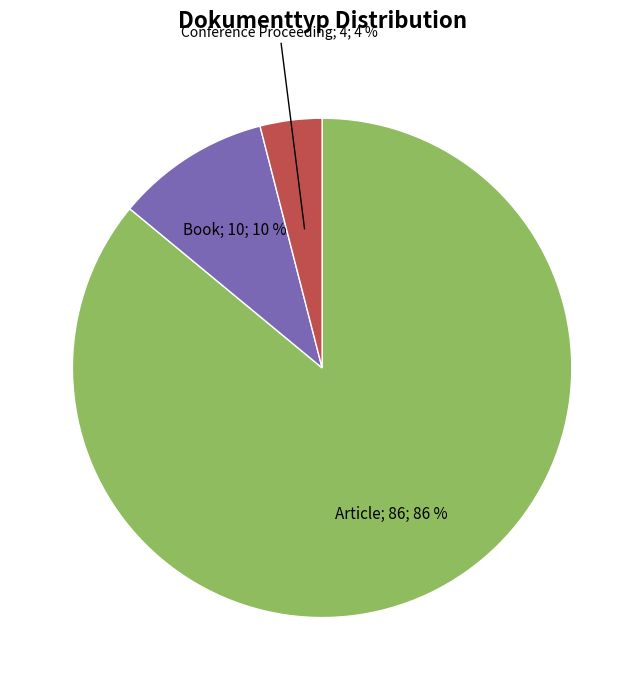

To the nearest percent, what is the average slice percentage?

33%